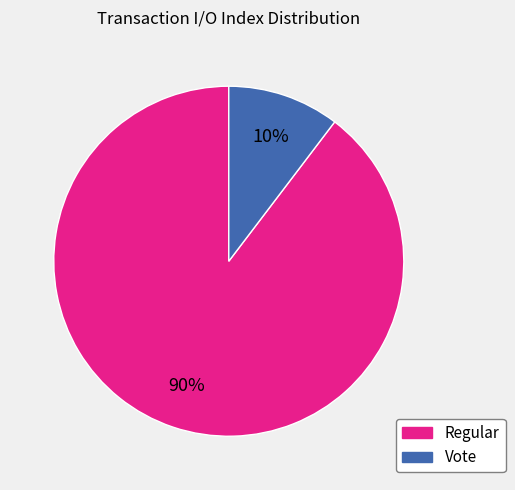

Between Vote and Regular, which is larger?

Regular